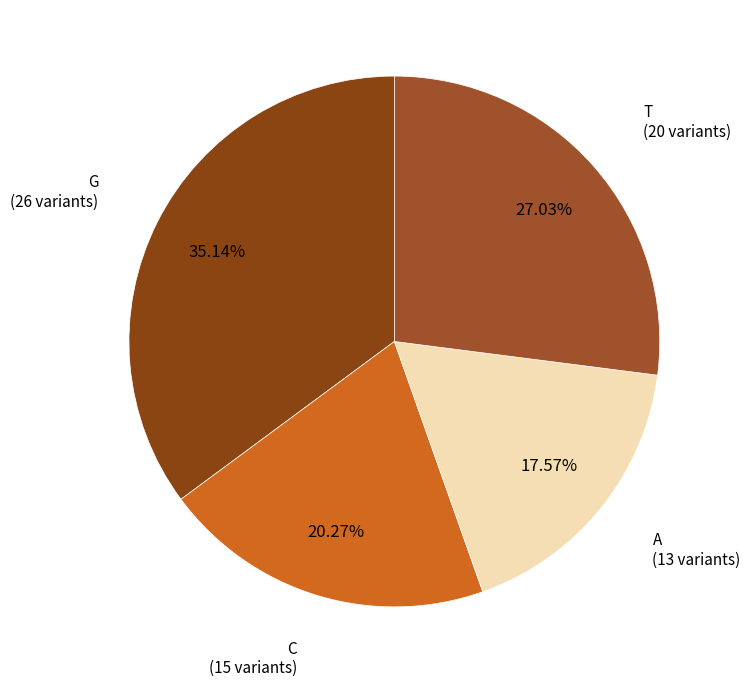

Is there a majority slice in this chart?

No